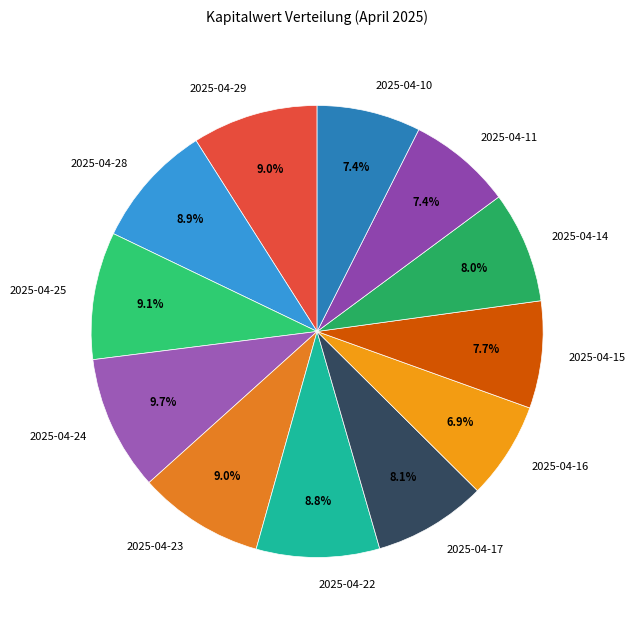

What is the largest slice in the pie chart?

2025-04-24